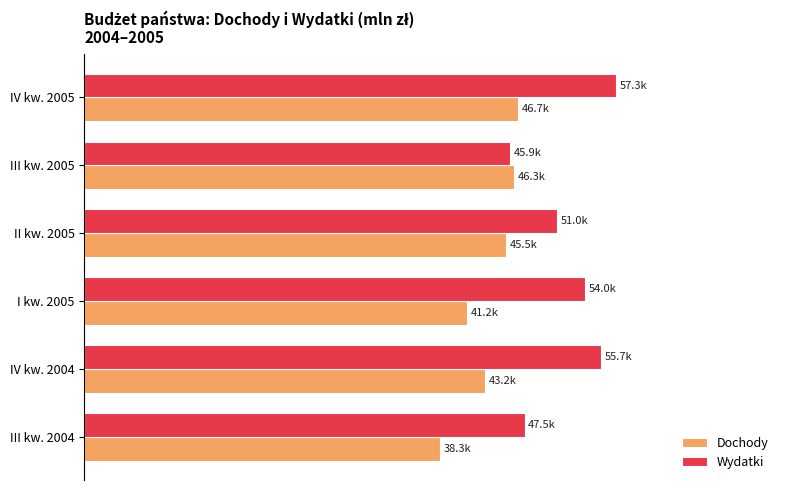

List the series in order of their peak value, highest first.

Wydatki, Dochody